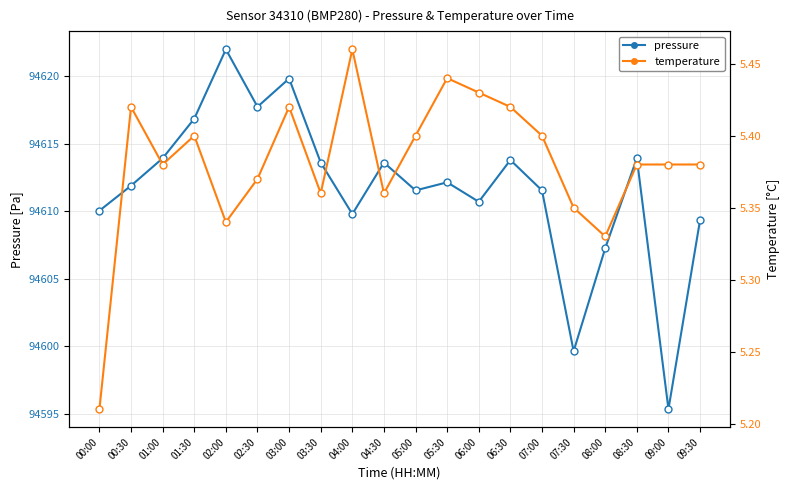

What is the difference between the maximum and minimum values in the pressure series?

26.6